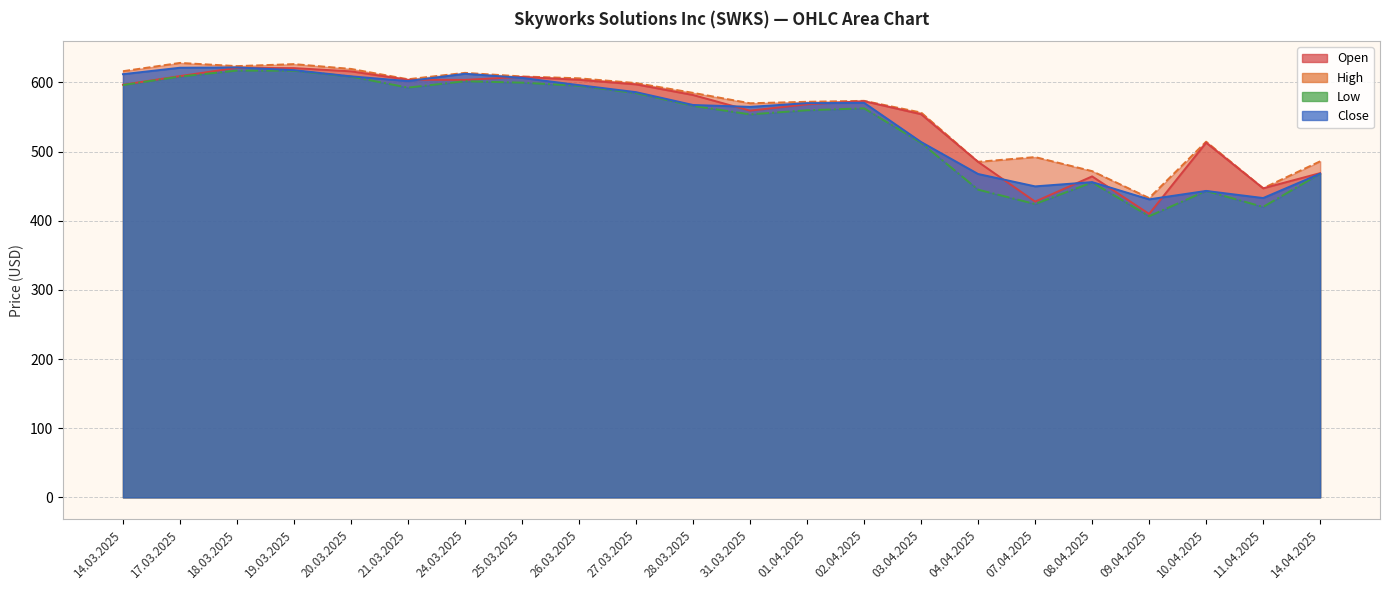

List the series in order of their overall mean, highest first.

High, Open, Close, Low